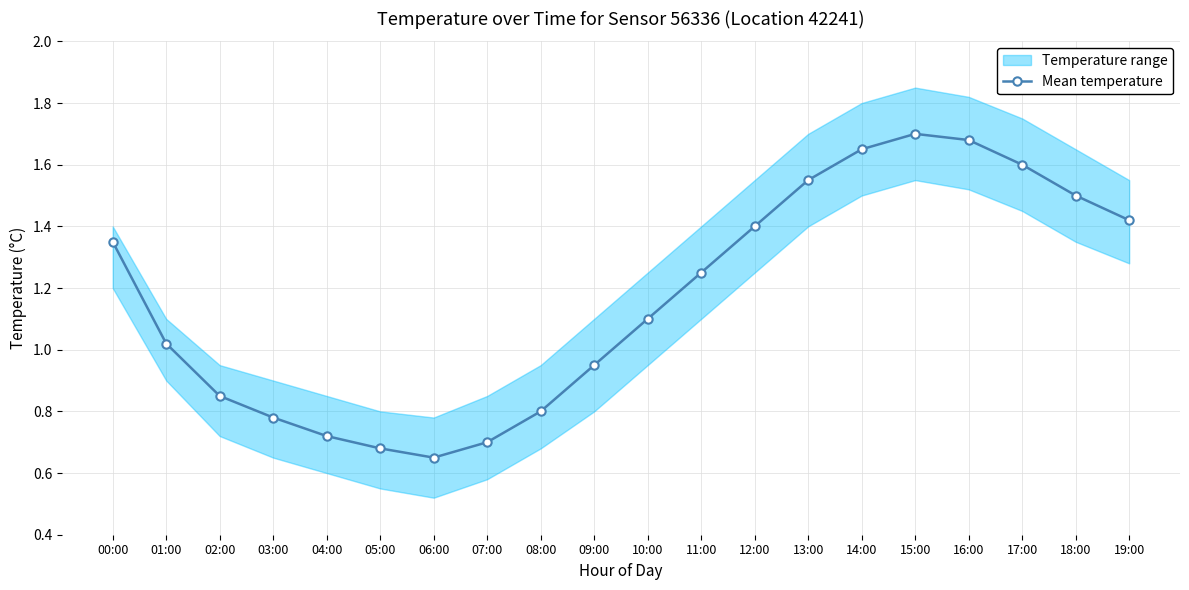

How many values exceed 1?

12